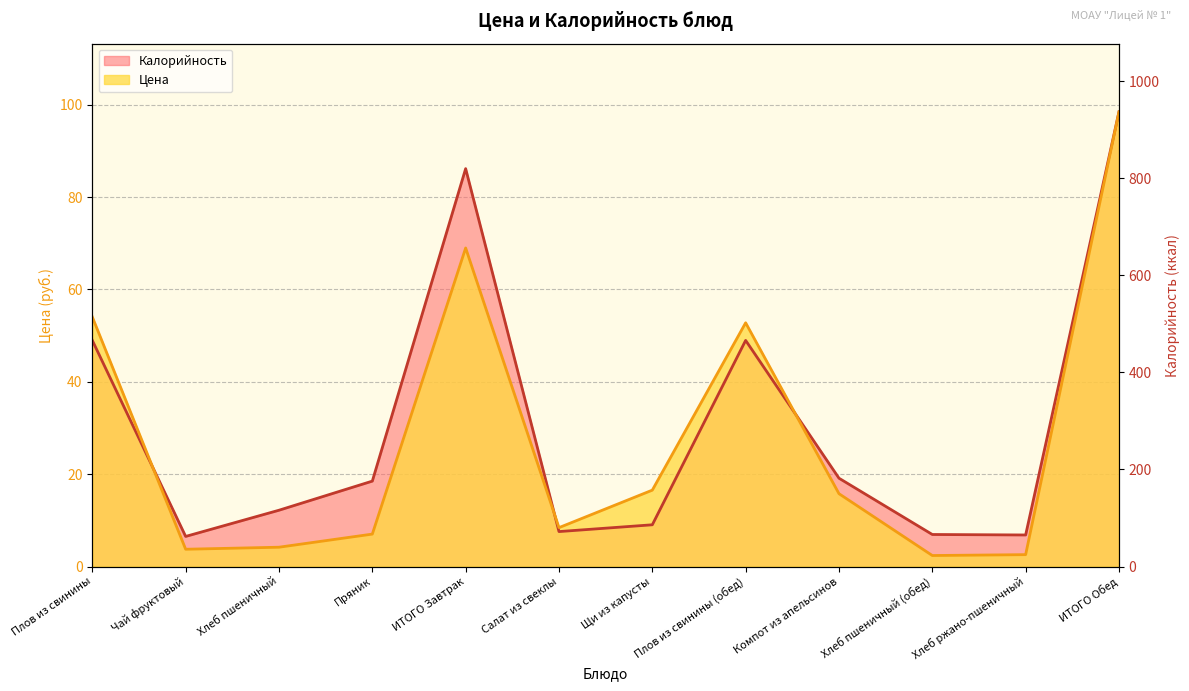

Where is the first local maximum for Цена?

ИТОГО Завтрак